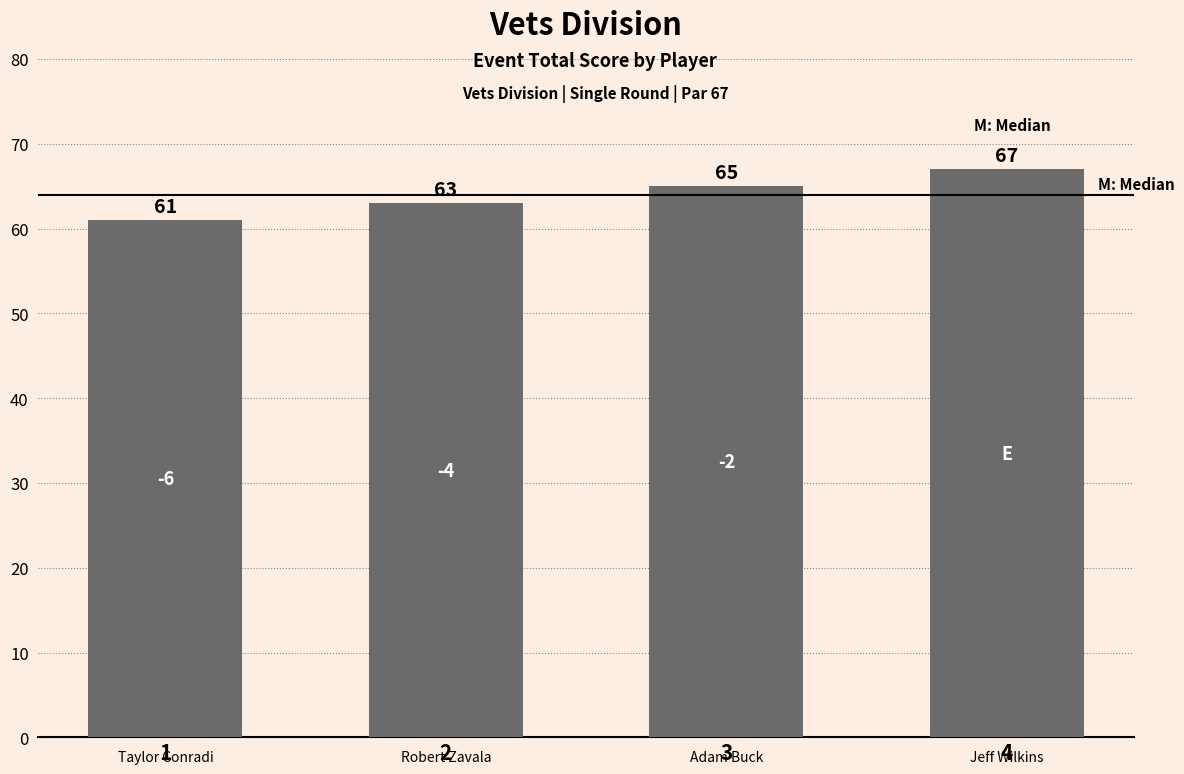

What is the smallest value displayed?

61